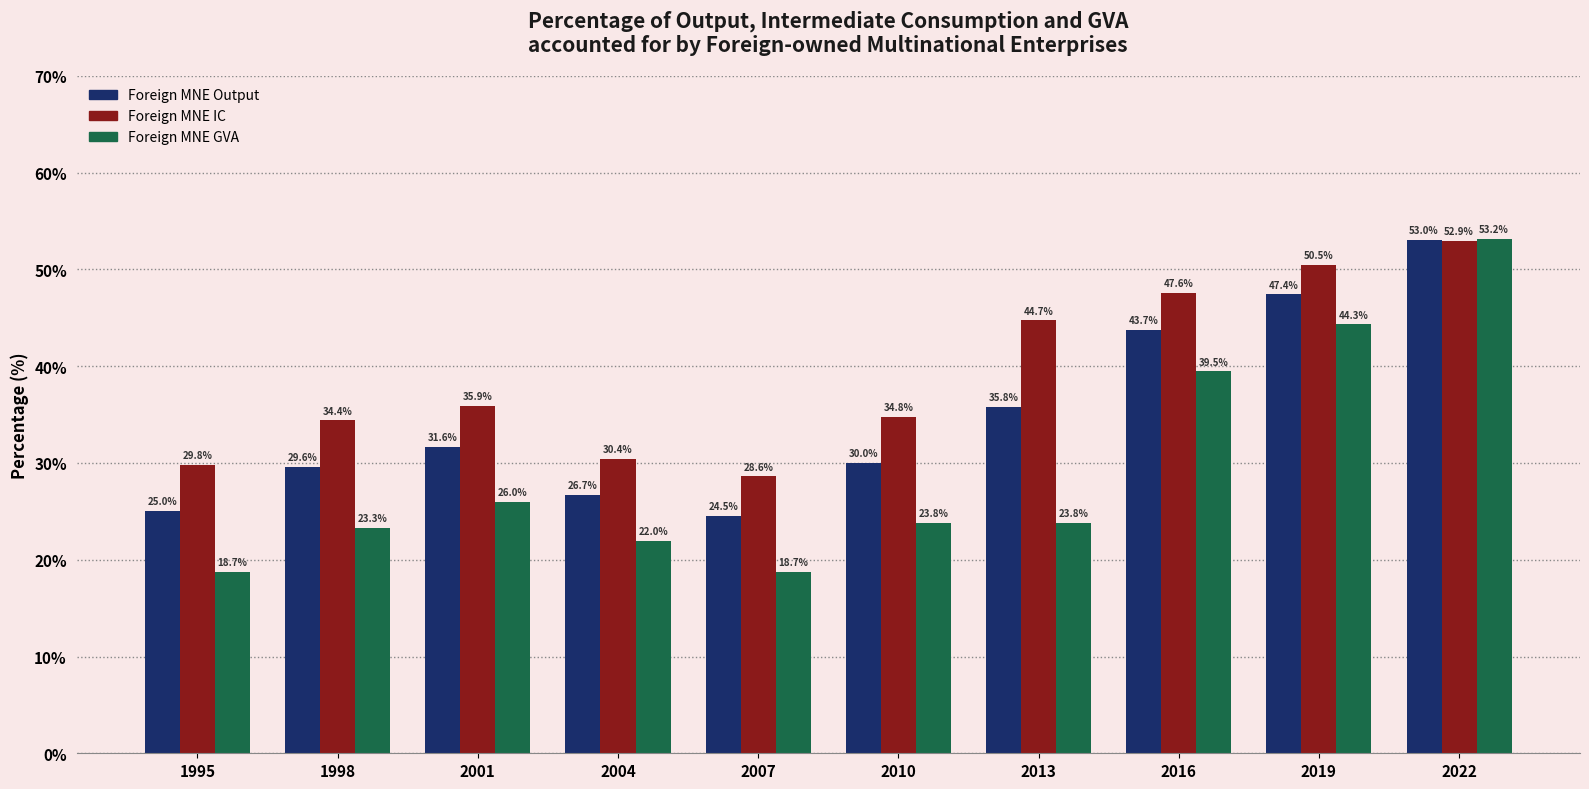

What is the difference between the highest and lowest values at 2016?

8.1